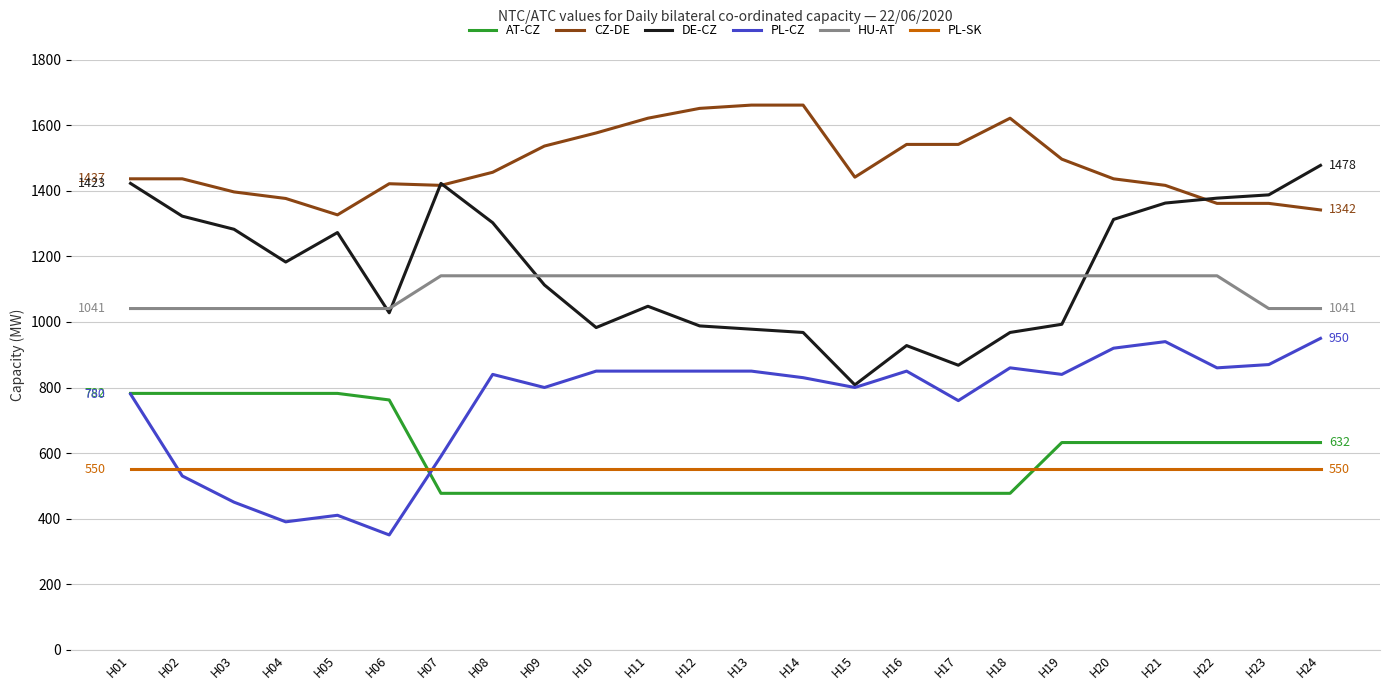

Is the value of DE-CZ at H21 greater than the value of CZ-DE at H15?

No